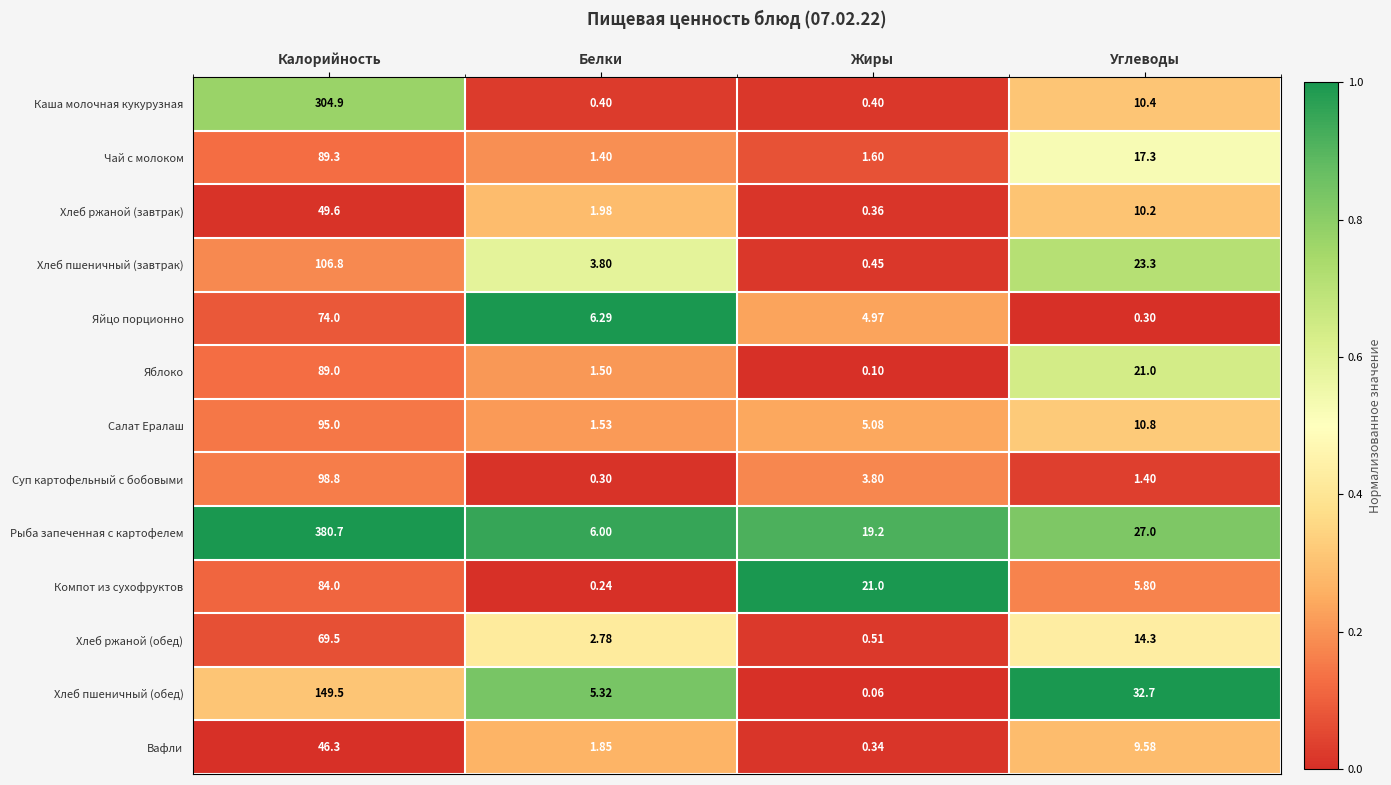

Which category has the highest value in the Каша молочная кукурузная series?

Калорийность